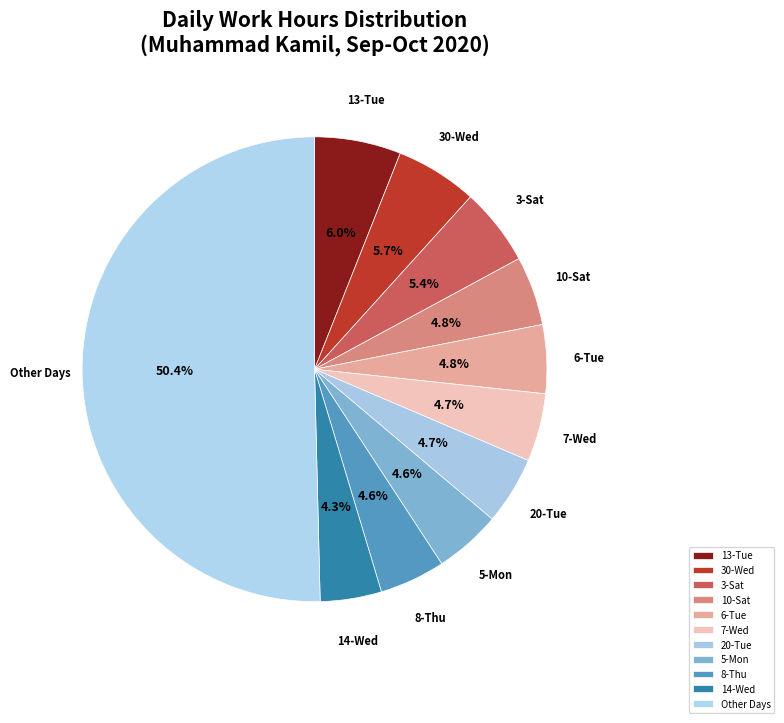

The 30-Wed slice represents 1% of the pie. True or false?

False